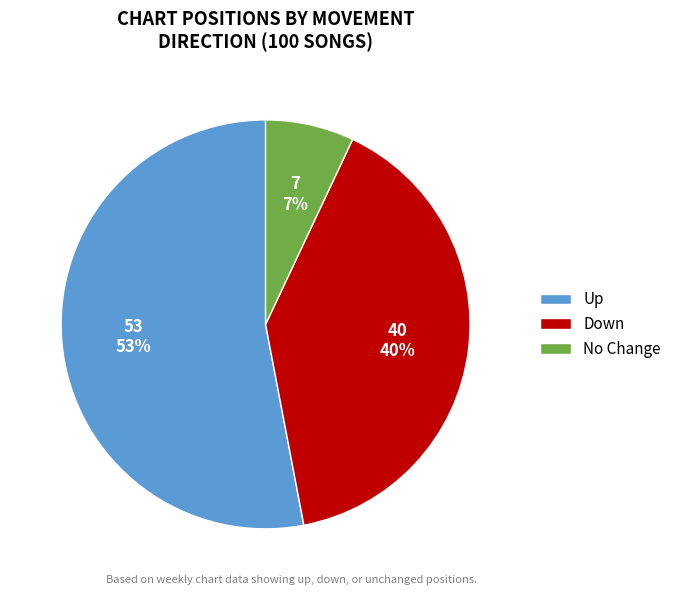

Between No Change and Up, which is larger?

Up